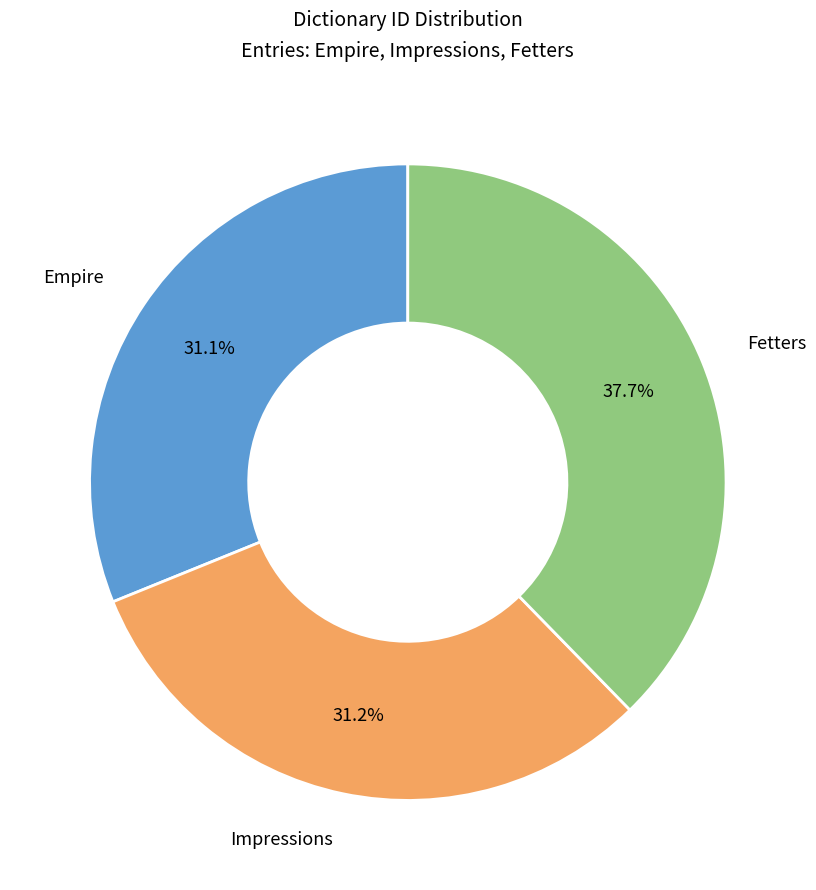

Does any single category account for the majority?

No